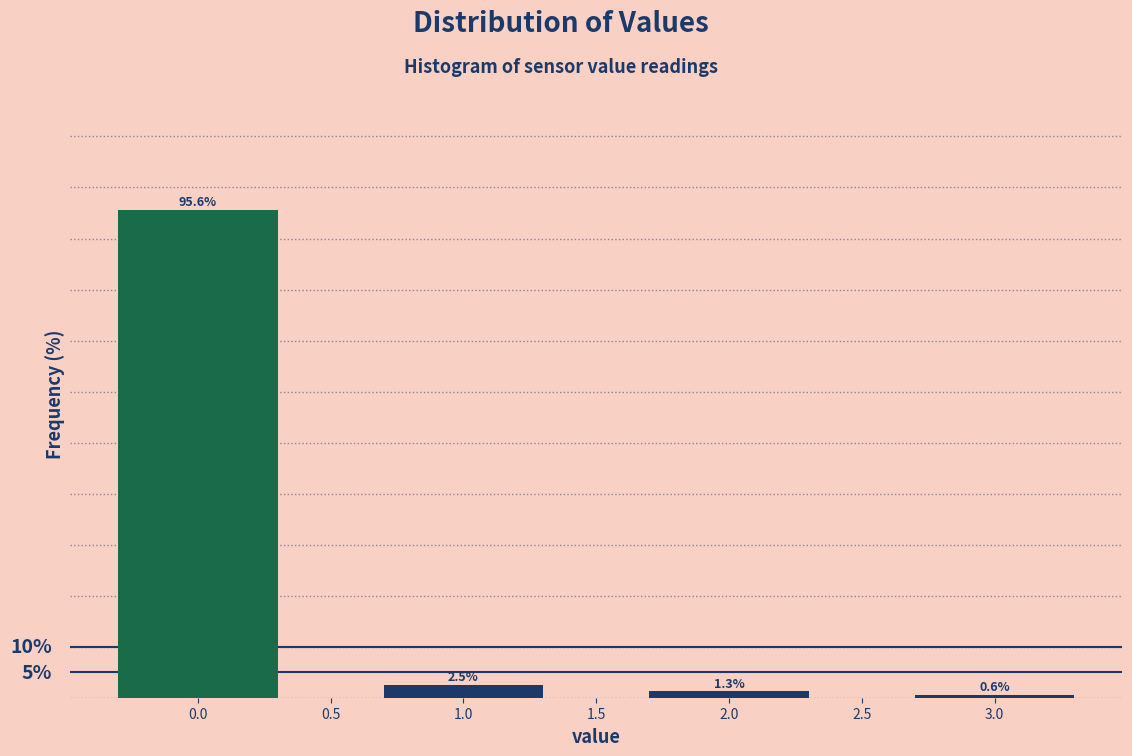

List the labels in order of value, smallest first.

3.0, 2.0, 1.0, 0.0